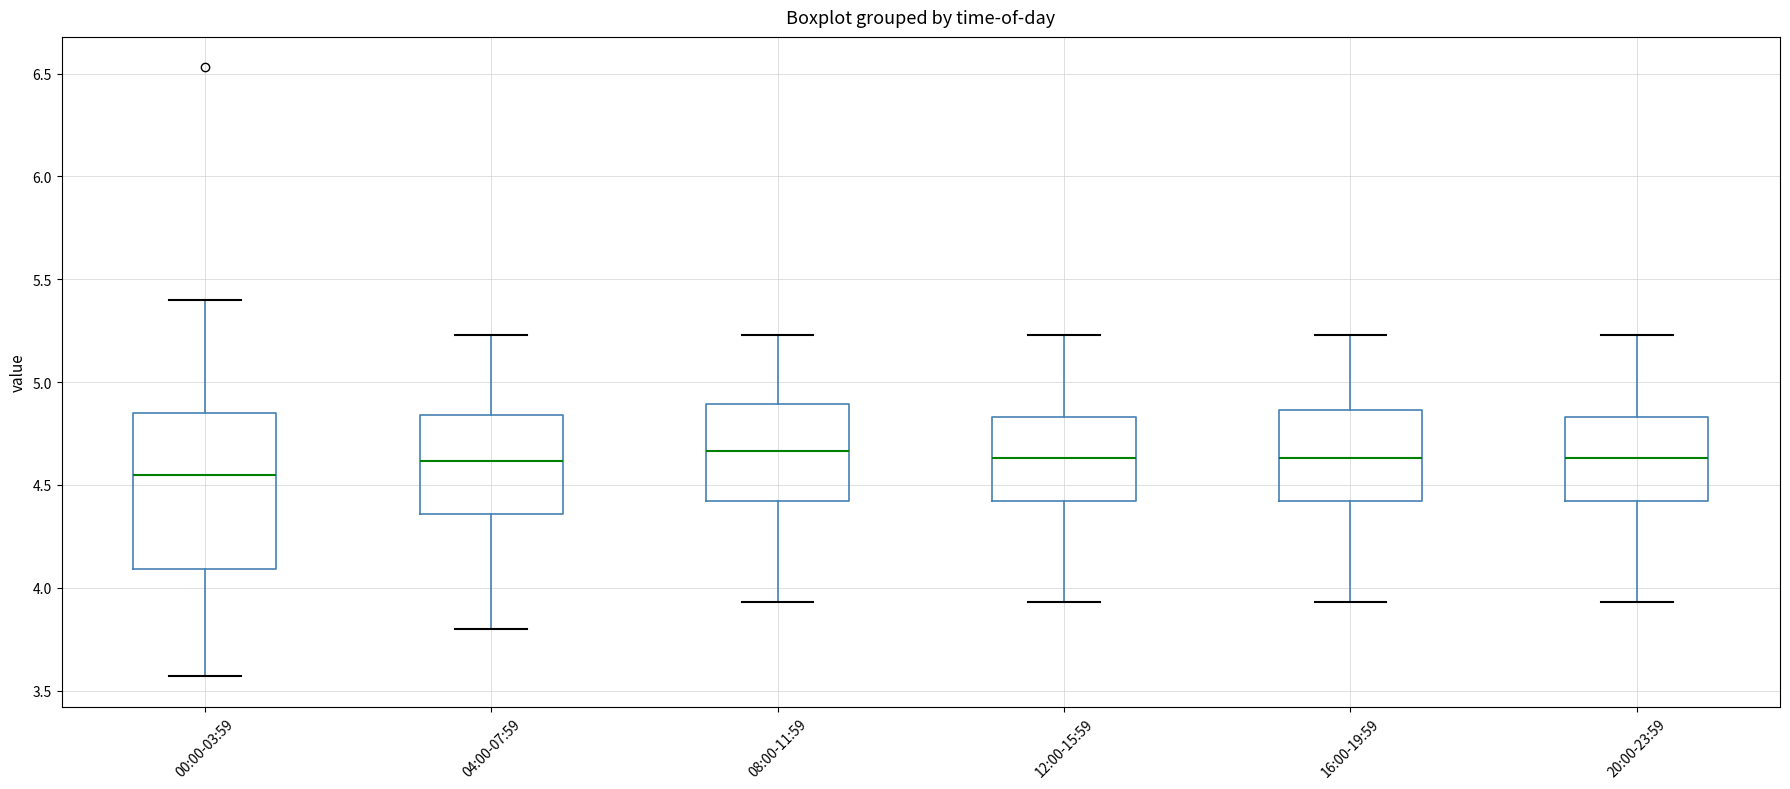

Reading left to right, transcribe this box plot: for each box, give where its median line is, the range the box spans, and where its two whiskers end, as read against the y-axis. The values are not printed on the chart, so give them approximately, as read against the axis.

00:00-03:59: median 4.55, box 4.10 to 4.85, whiskers 3.55 to 5.40
04:00-07:59: median 4.60, box 4.35 to 4.85, whiskers 3.80 to 5.25
08:00-11:59: median 4.65, box 4.40 to 4.90, whiskers 3.95 to 5.25
12:00-15:59: median 4.65, box 4.40 to 4.85, whiskers 3.95 to 5.25
16:00-19:59: median 4.65, box 4.40 to 4.85, whiskers 3.95 to 5.25
20:00-23:59: median 4.65, box 4.40 to 4.85, whiskers 3.95 to 5.25